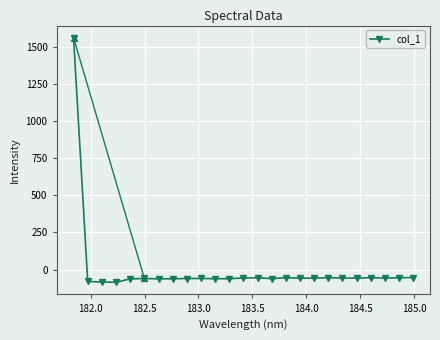

True or false: the data has more than 2 interior local peaks.

True